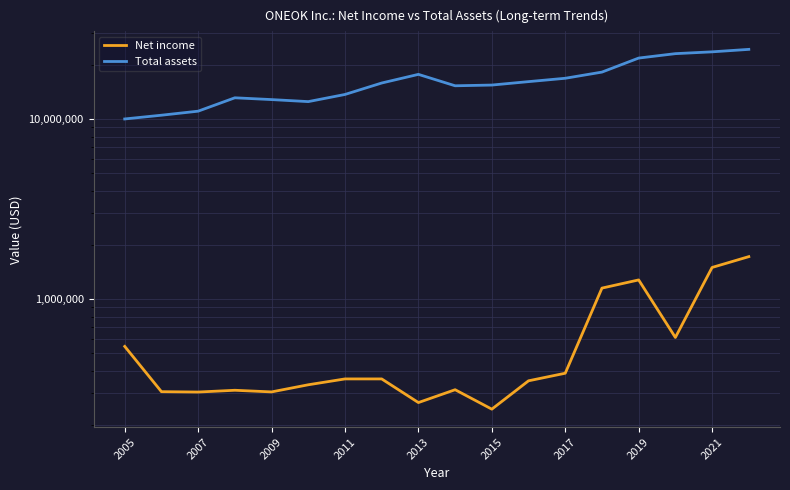

Between 12 and 11, which is larger?

12